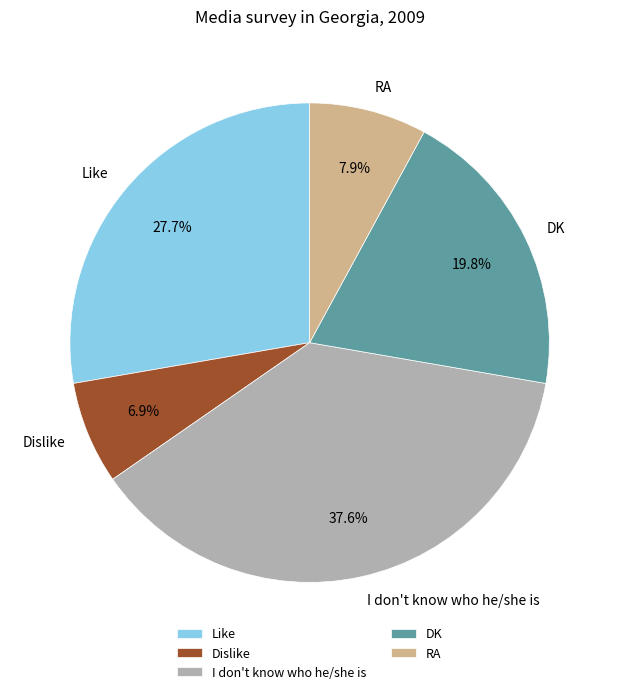

Is Dislike the majority of the pie?

No